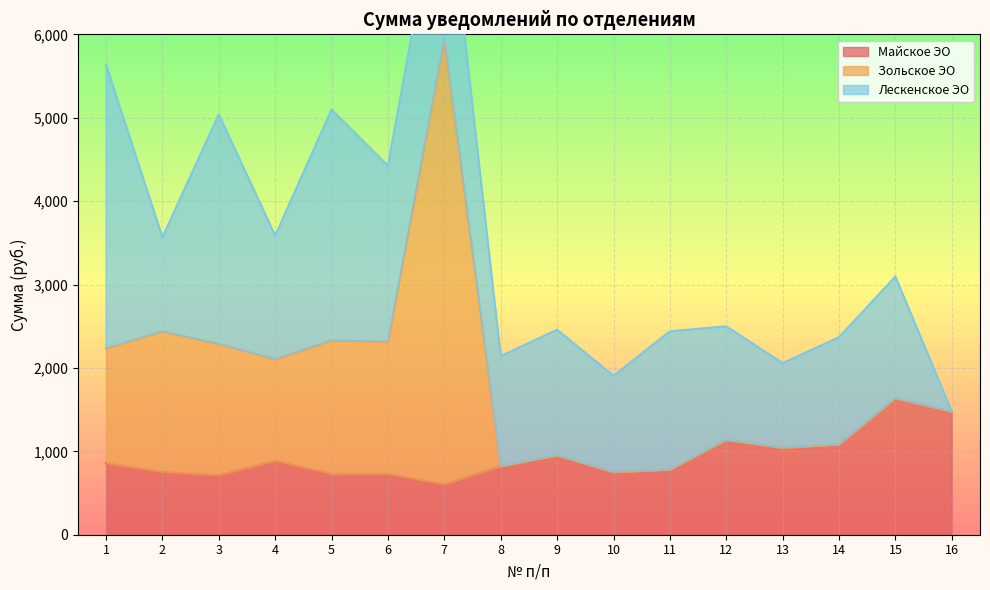

True or false: Майское ЭО has a value of 950.6 at 9.

True